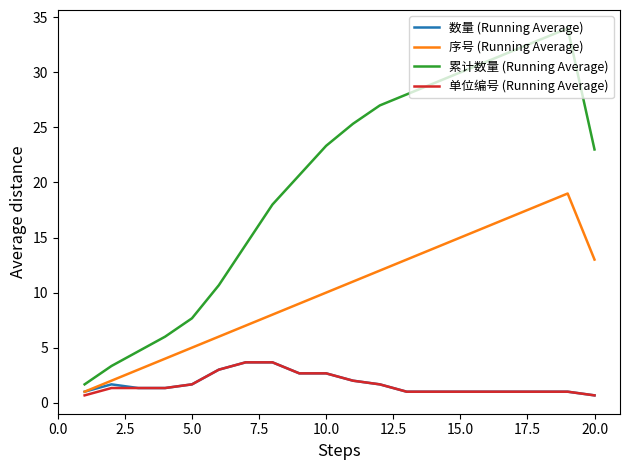

Which series has the largest total across all categories?

累计数量 (Running Average)